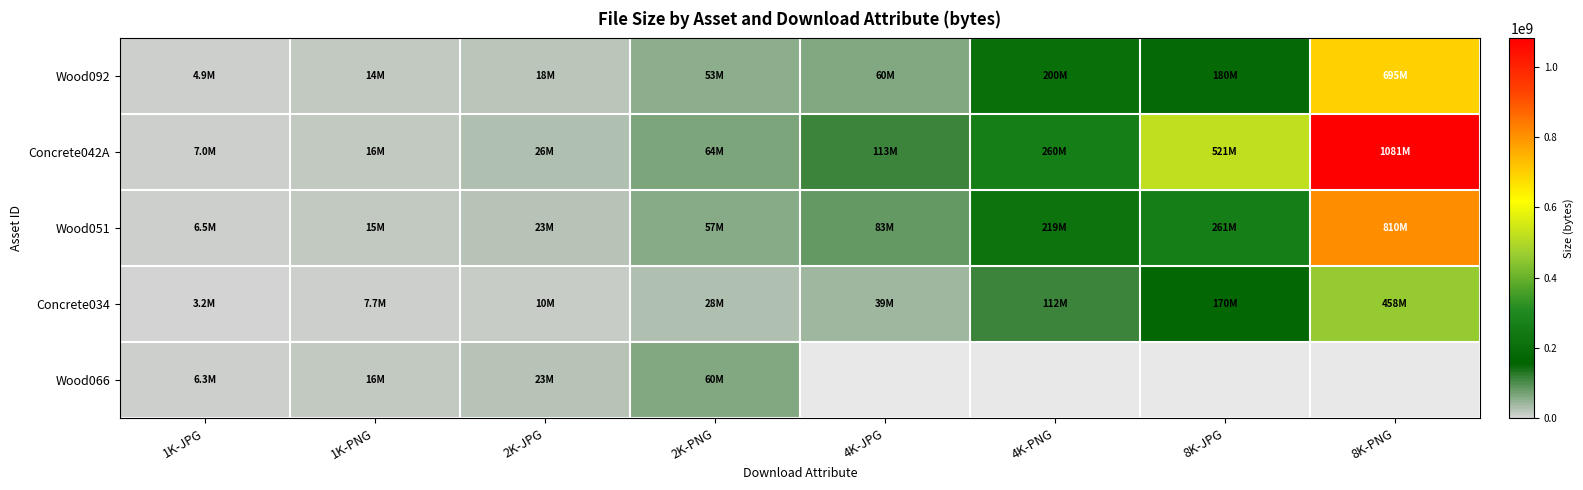

Rank the series at 2K-JPG from lowest to highest value.

Concrete034, Wood092, Wood051, Wood066, Concrete042A